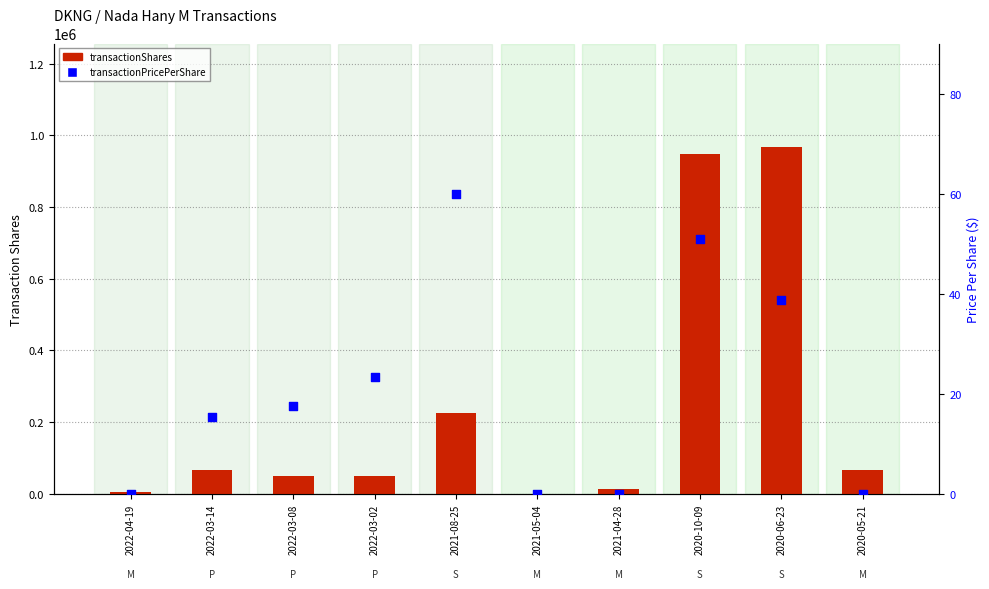

What is the total value across all series at 2021-08-25?

225060.0